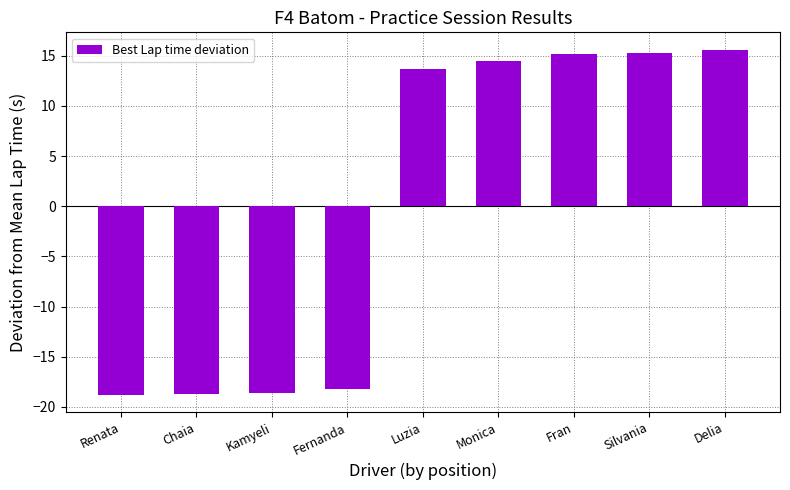

What is the change in value from Chaia to Delia?

+34.3